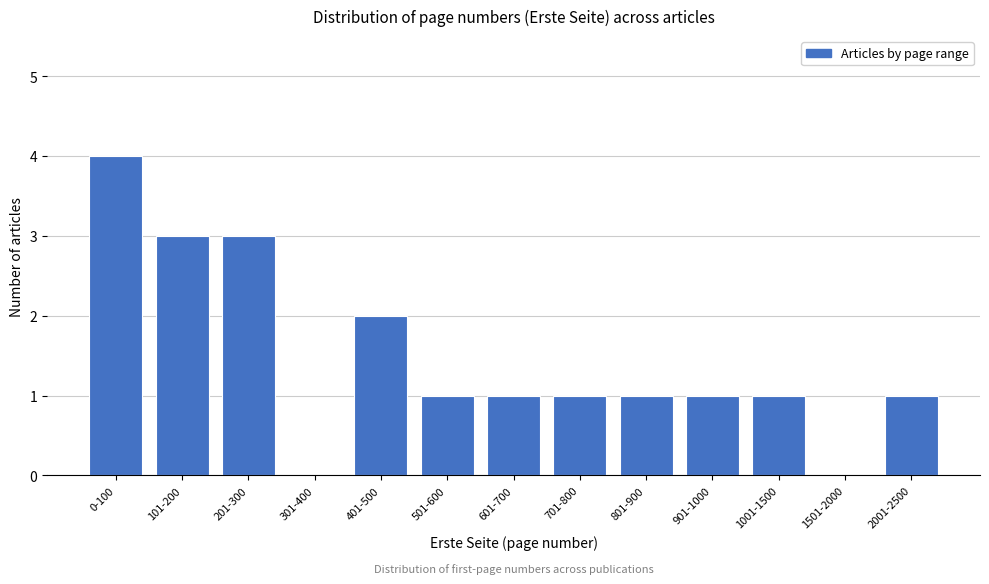

Reading left to right, transcribe all the data shown in this chart.

0-100=4	101-200=3	201-300=3	301-400=0	401-500=2	501-600=1	601-700=1	701-800=1	801-900=1	901-1000=1	1001-1500=1	1501-2000=0	2001-2500=1